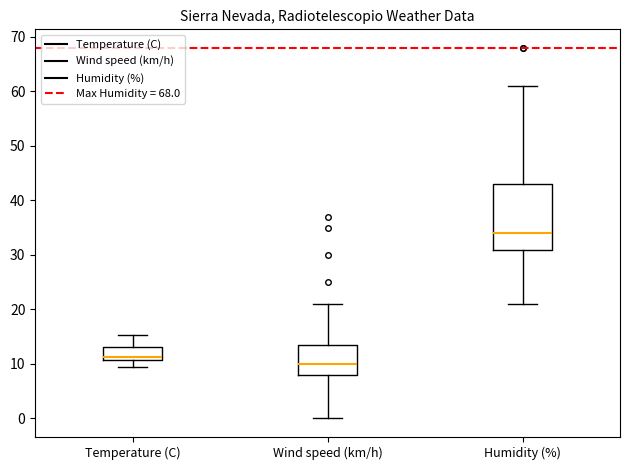

Which box's median line is the lowest?

Wind speed (km/h)